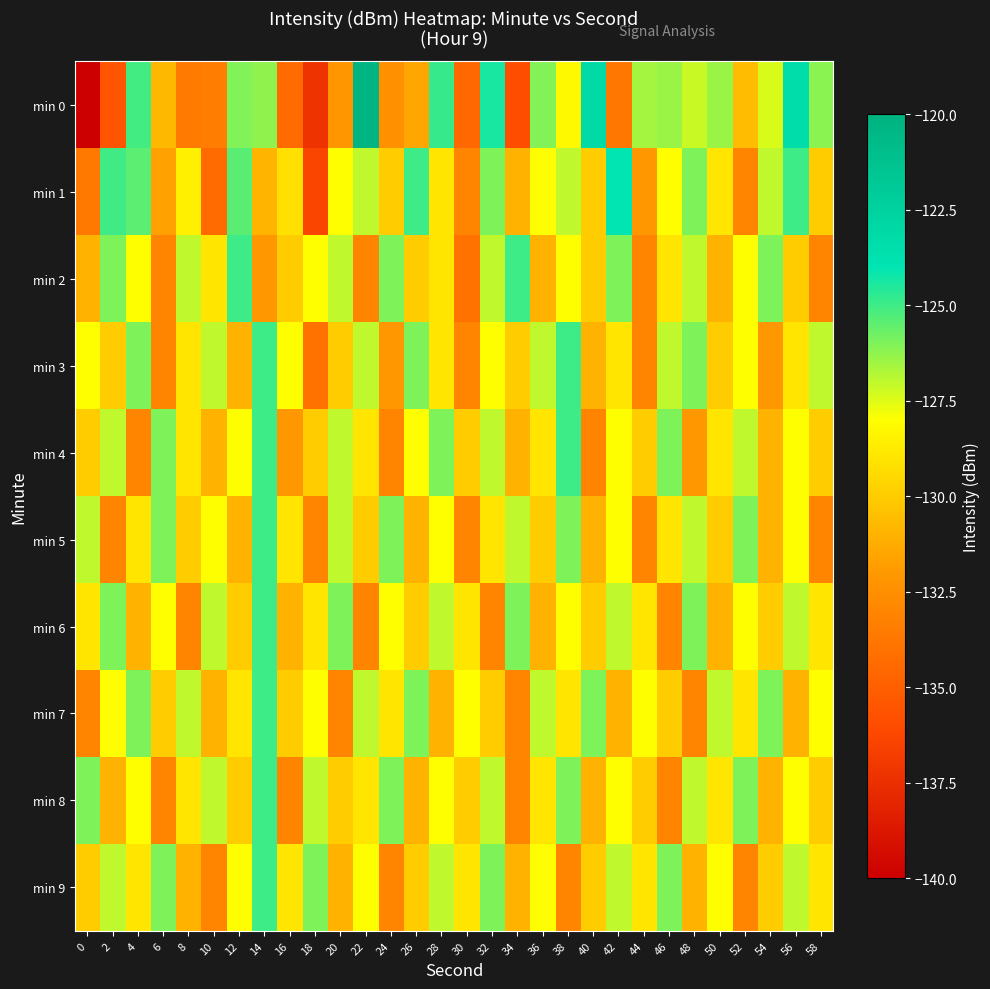

What is the minimum value shown in the chart?

-220.3